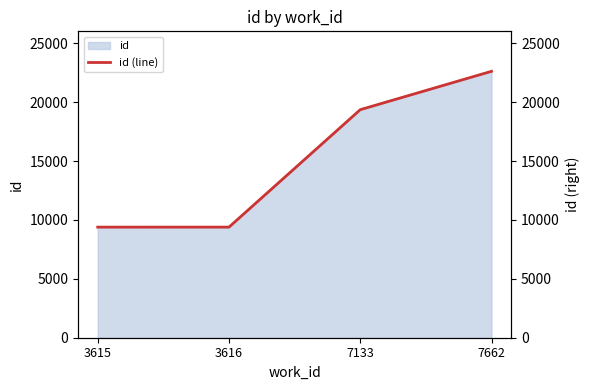

Reading left to right, extract all data points from this chart.

3615=9388	3616=9389	7133=19359	7662=22617